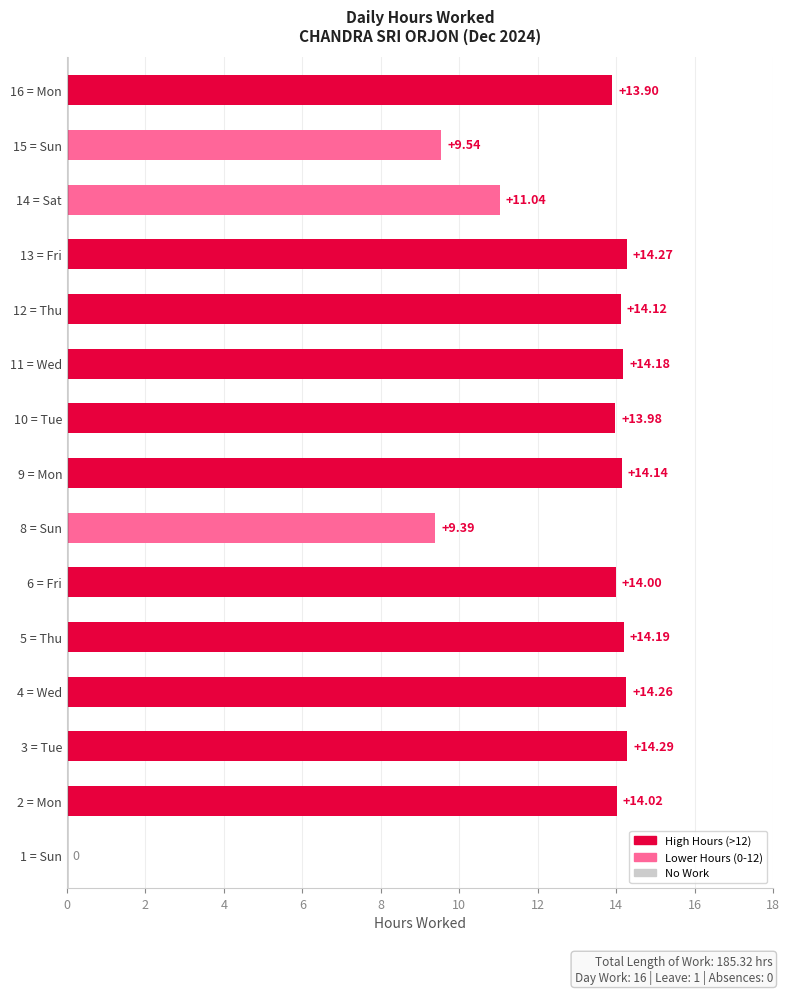

What is the sum of all values?

185.3